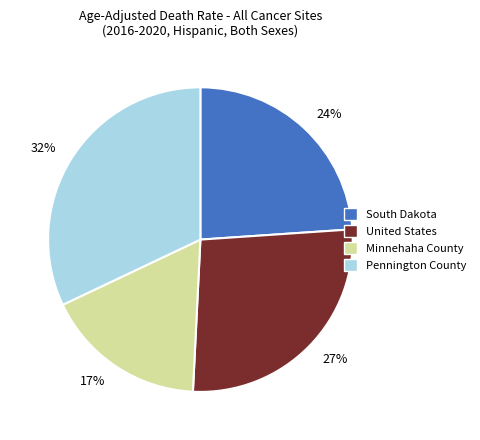

To the nearest percent, what percentage of the pie is 24%?

24%